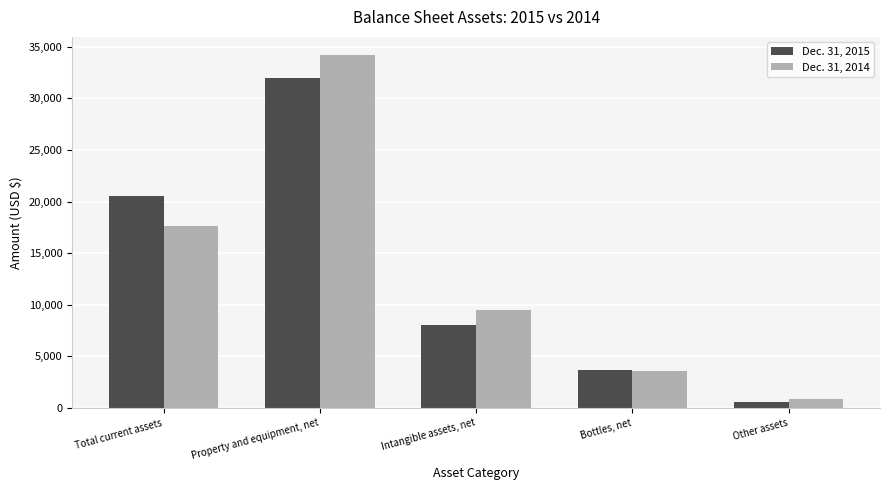

Rank the series at Intangible assets, net from highest to lowest value.

Dec. 31, 2014, Dec. 31, 2015